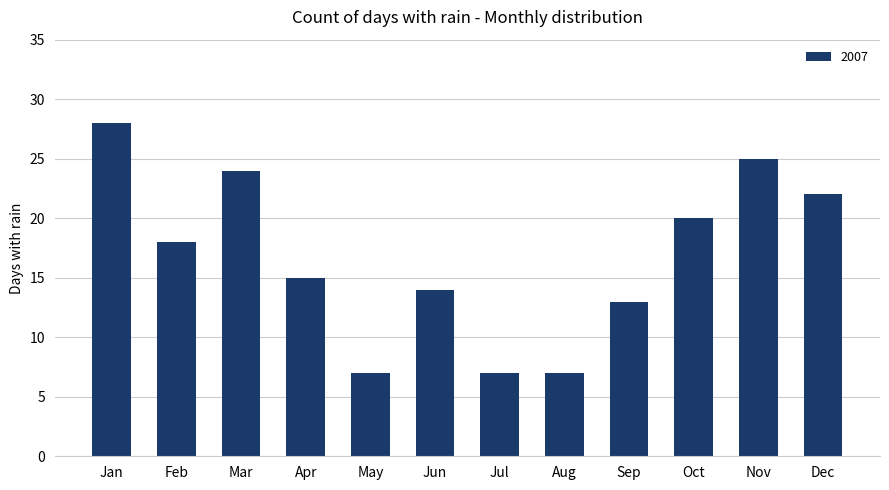

What is the ratio of the value at Mar to the value at May?

3.4